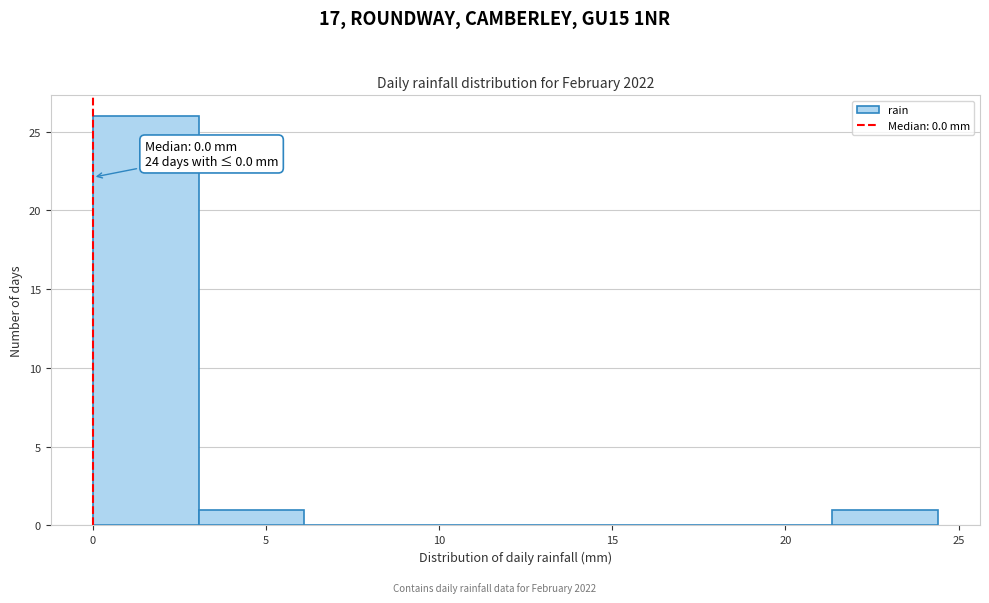

Which range on the x-axis has the tallest bar?

0.00 to 3.05